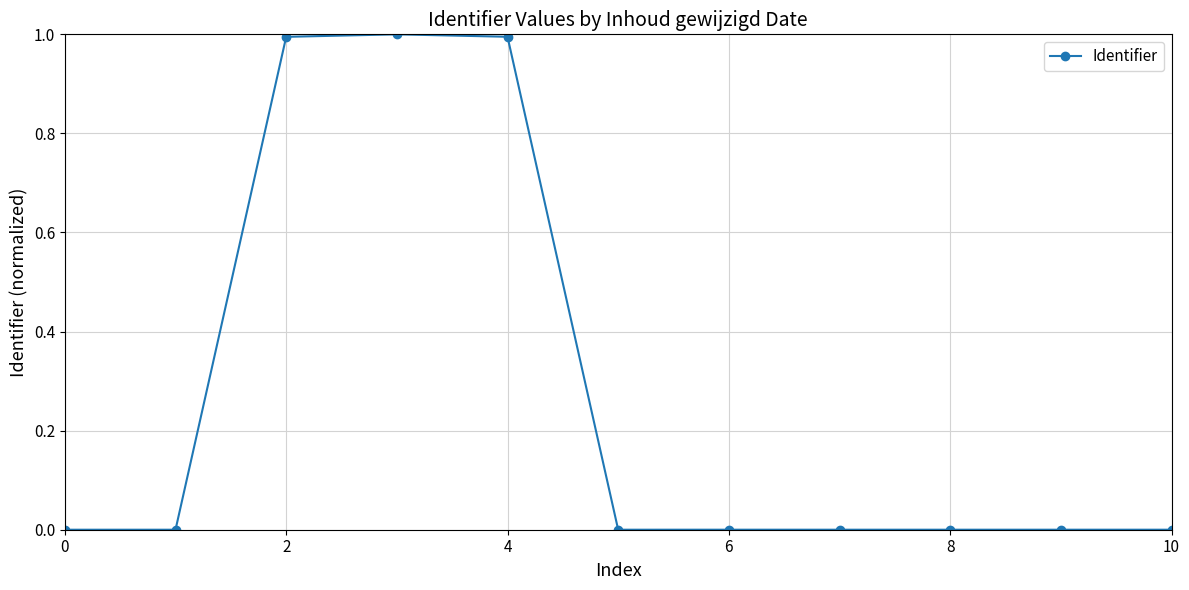

What is the difference between the maximum and second lowest values?

1.0